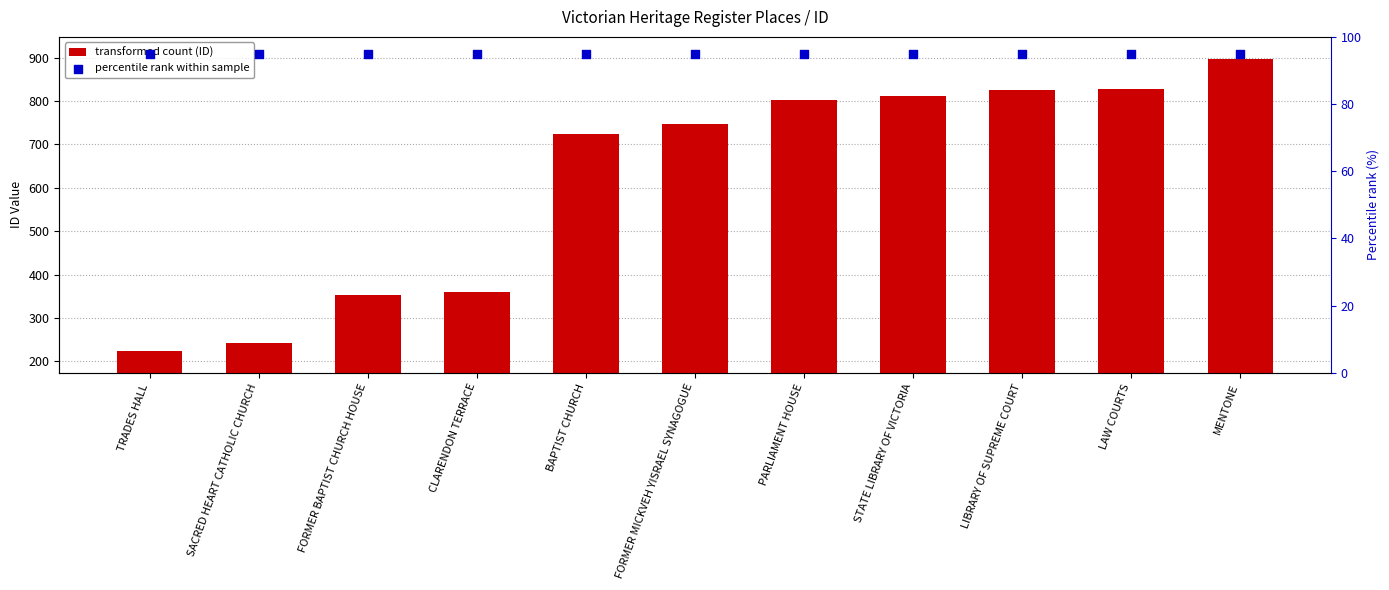

At which category is the sum across all series the highest?

MENTONE